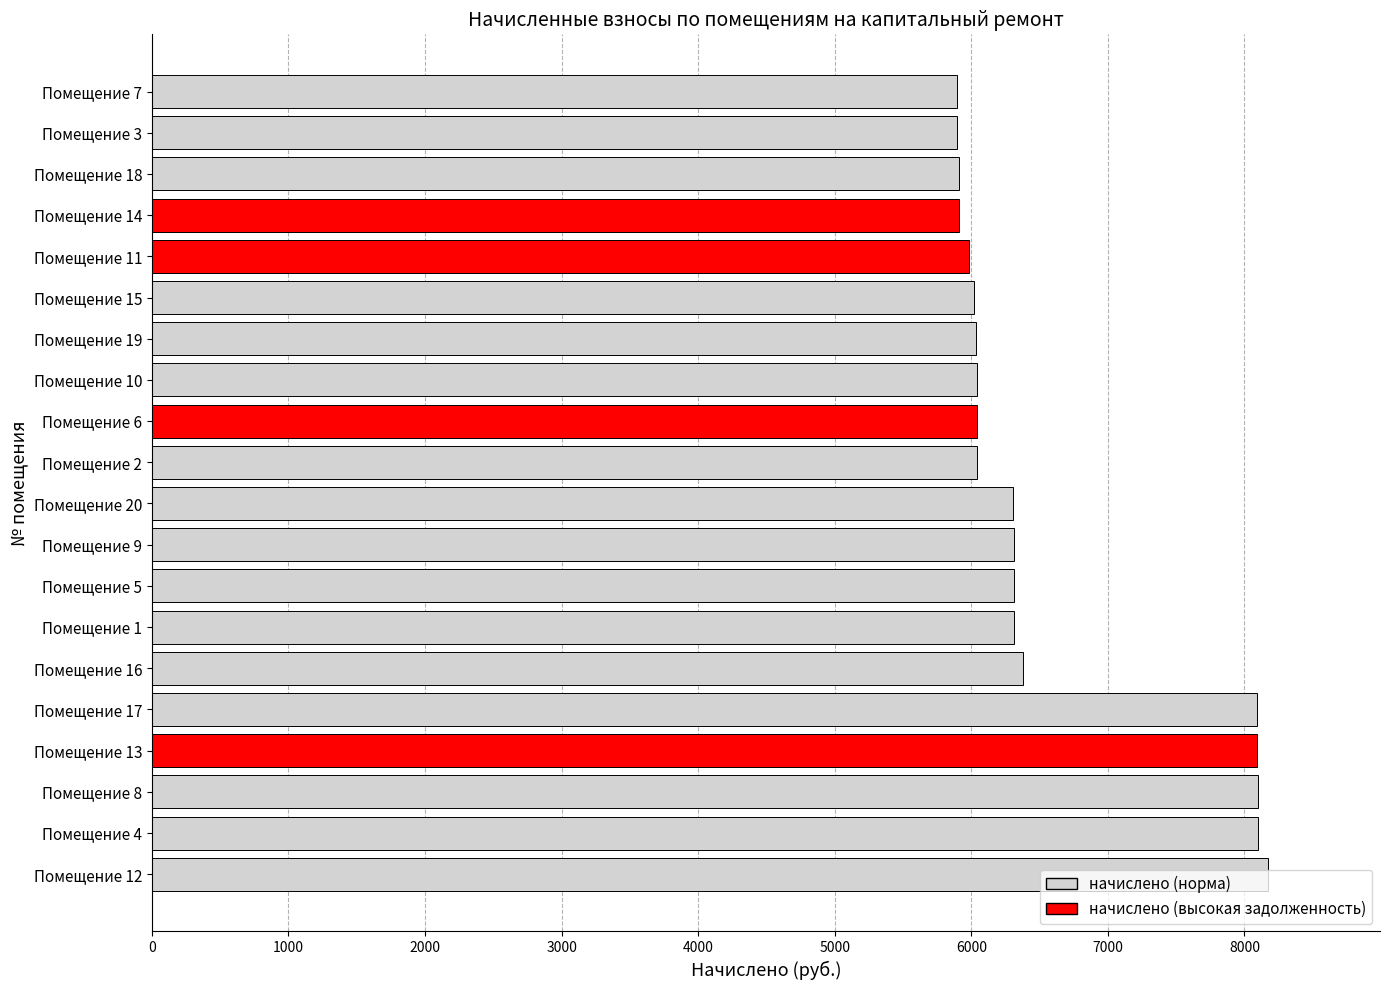

Which has a higher value, Помещение 9 or Помещение 6?

Помещение 9